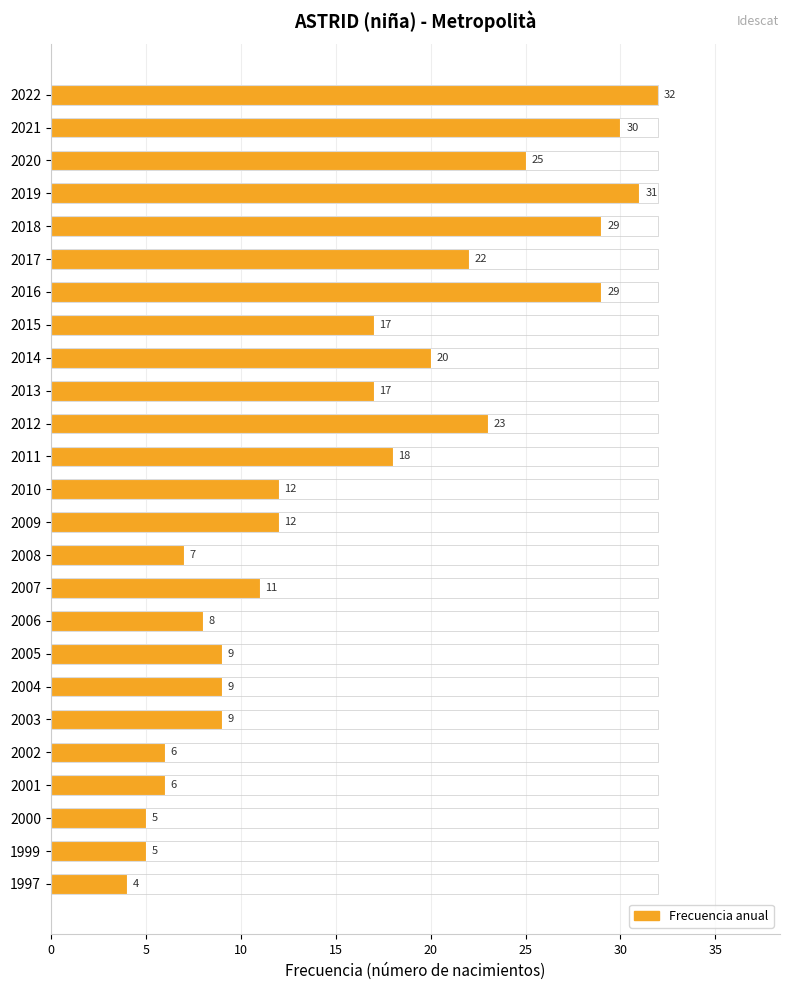

Reading left to right, list all the values displayed in this chart.

32	30	25	31	29	22	29	17	20	17	23	18	12	12	7	11	8	9	9	9	6	6	5	5	4